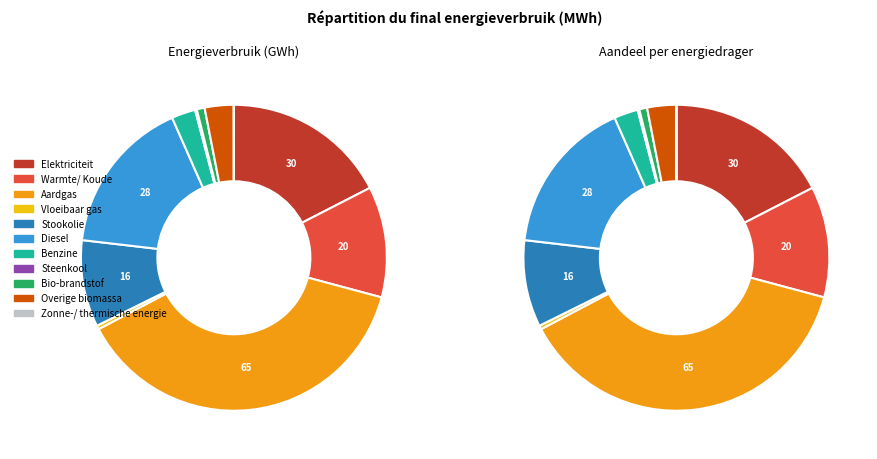

What is the largest slice in the pie chart?

Aardgas